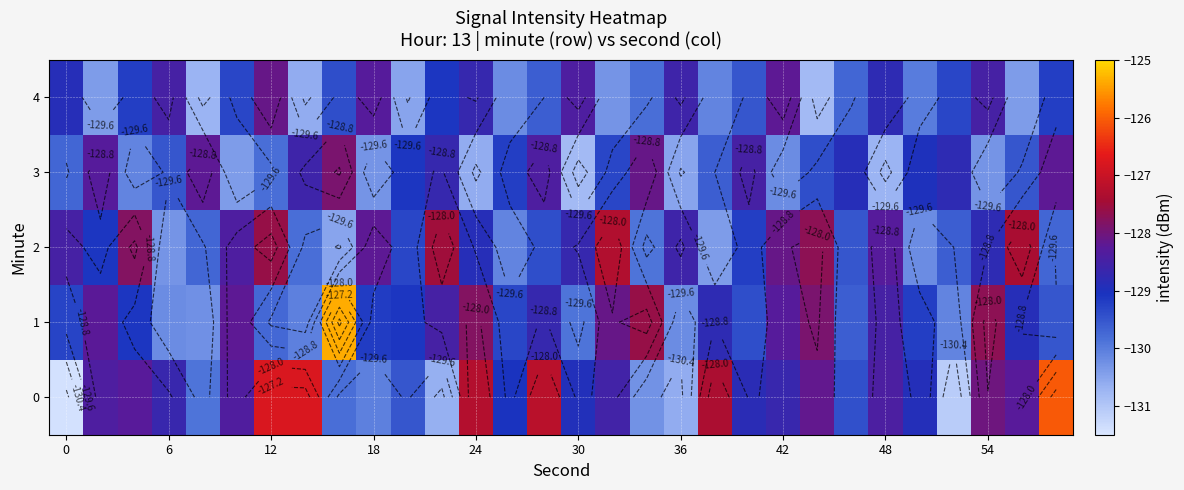

What is the difference between the maximum and minimum values in the 3 series?

2.9